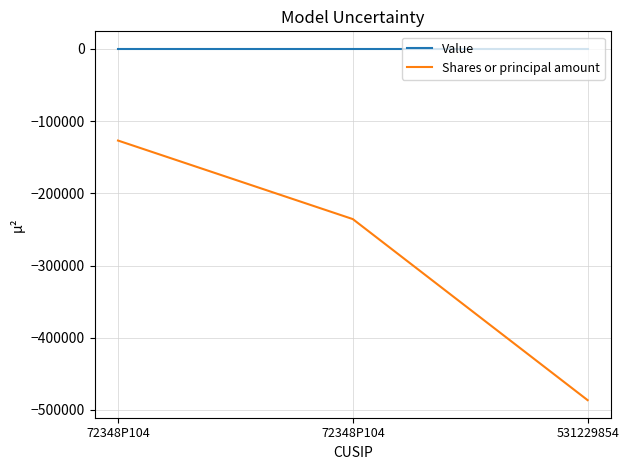

List the series in order of their overall mean, lowest first.

Shares or principal amount, Value